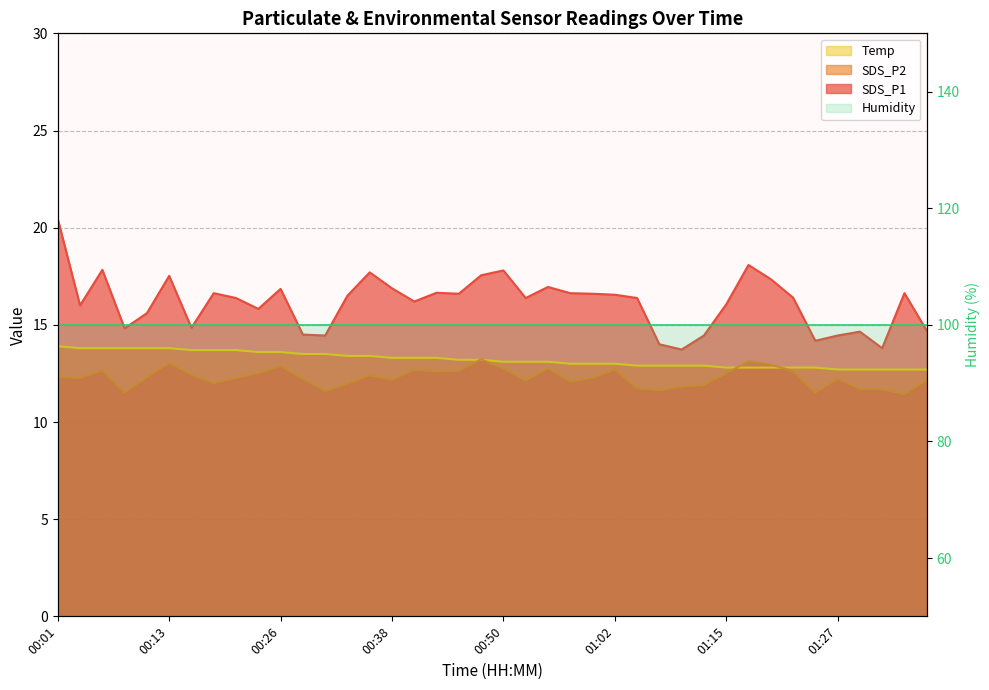

What is the minimum value for SDS_P1?

13.7